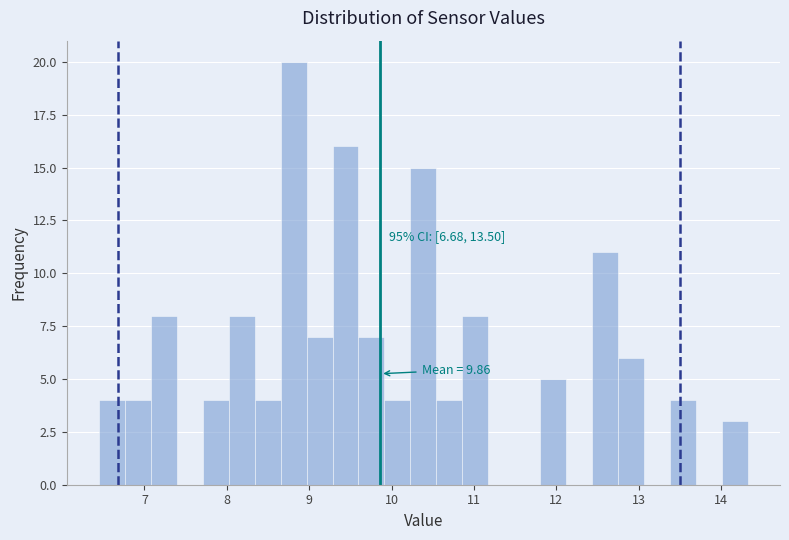

Around what value on the x-axis is the tallest bar? Give the approximate position of its centre, as read against the axis.

8.8